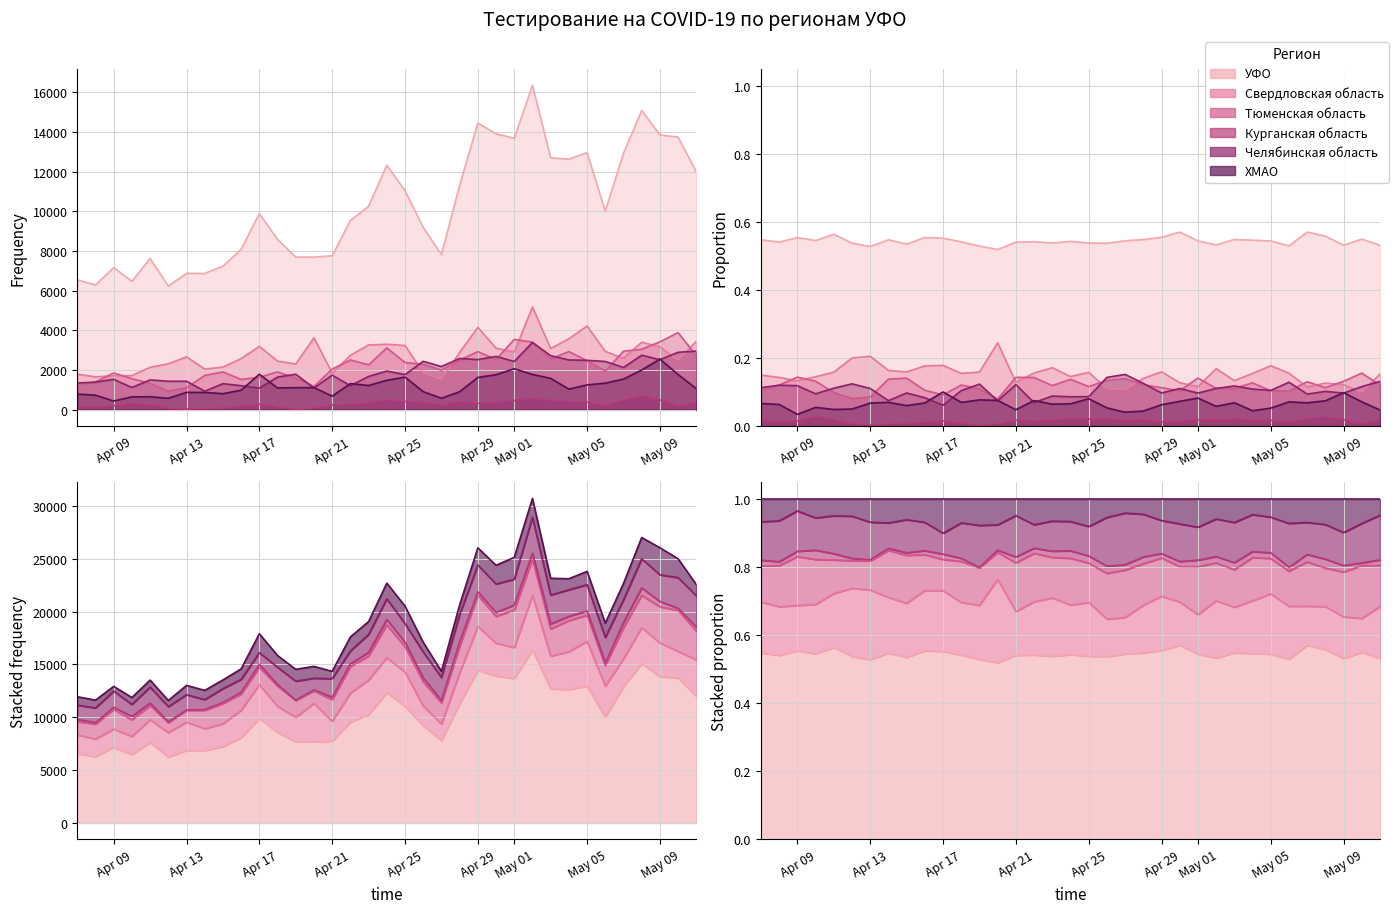

At which category does the chart reach its minimum across all series?

2020-04-19